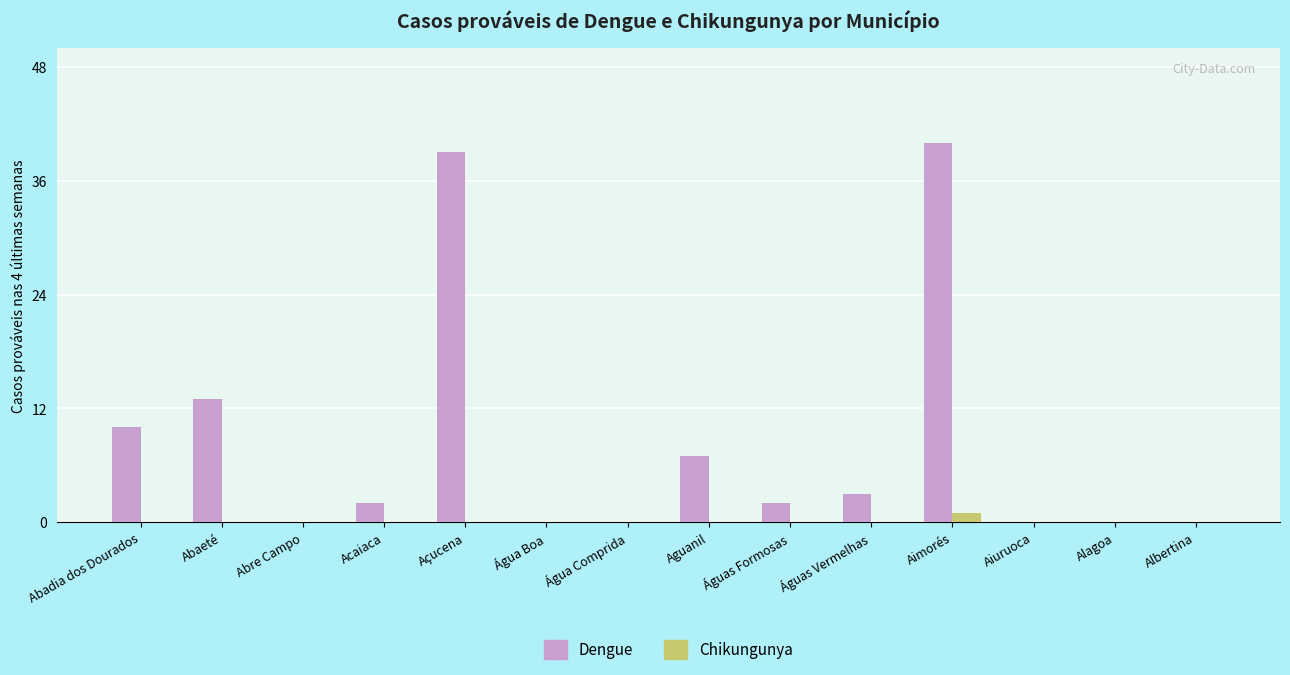

Is the value of Chikungunya at Águas Vermelhas greater than the value of Dengue at Acaiaca?

No